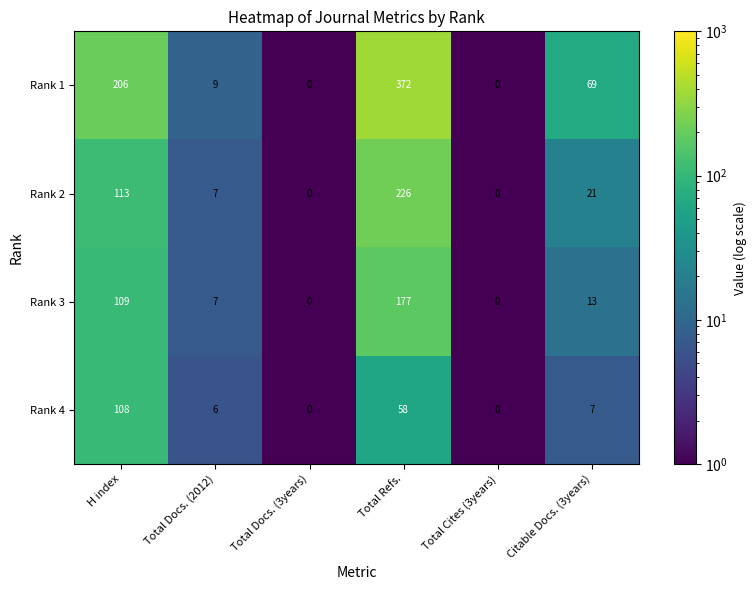

Is it true that Rank 2 equals 226 at Total Refs.?

True